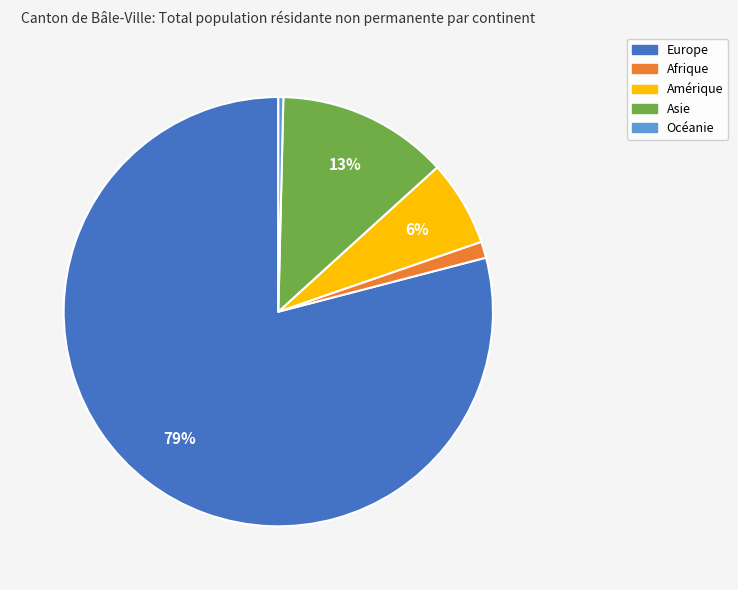

Which category has the smallest portion of the pie?

Océanie